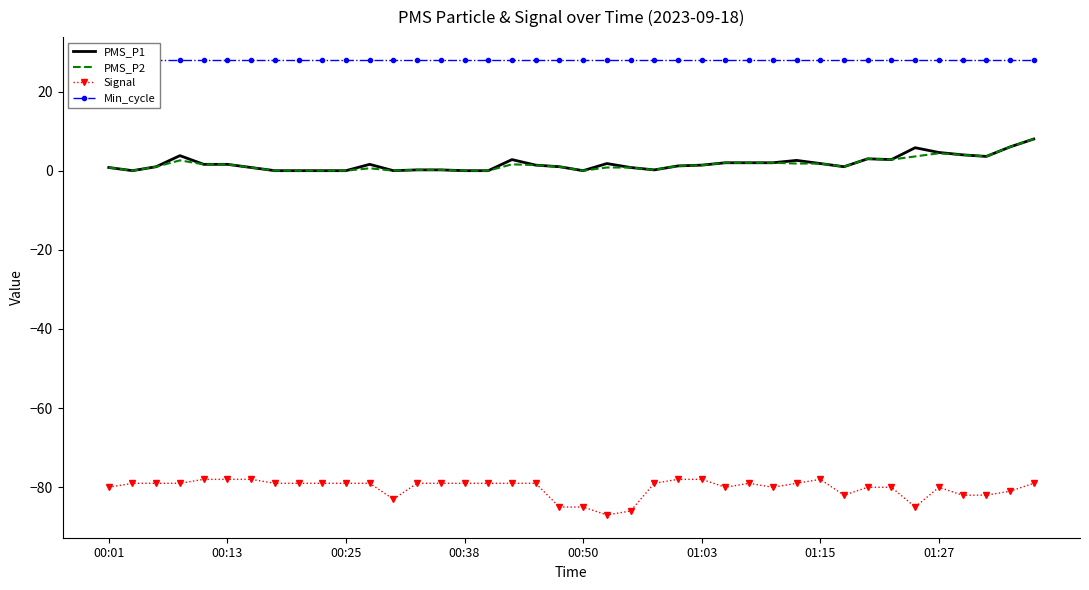

True or false: Signal and PMS_P1 intersect in this chart.

False